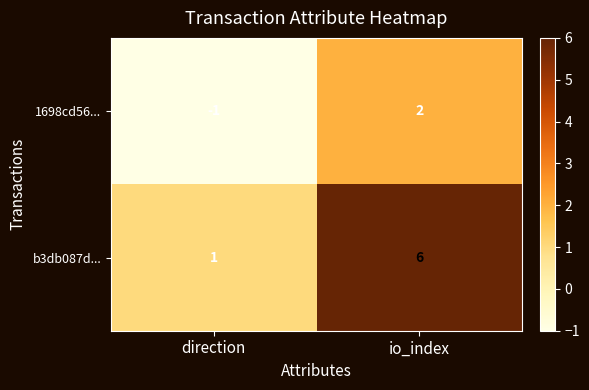

Rank the series at direction from lowest to highest value.

1698cd56..., b3db087d...